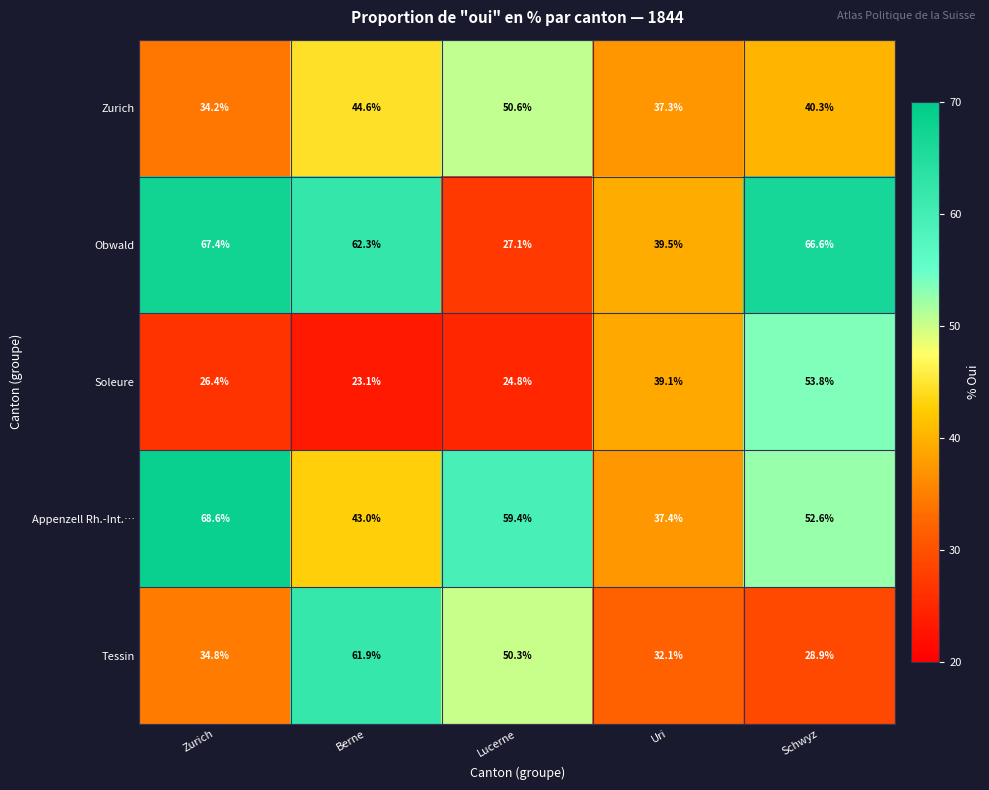

Reading left to right, list all the values displayed in this chart.

Zurich: Zurich=34.2	Berne=44.6	Lucerne=50.6	Uri=37.3	Schwyz=40.3
Obwald: Zurich=67.4	Berne=62.3	Lucerne=27.1	Uri=39.5	Schwyz=66.6
Soleure: Zurich=26.4	Berne=23.1	Lucerne=24.8	Uri=39.1	Schwyz=53.8
Appenzell Rh.-Int.…: Zurich=68.6	Berne=43.0	Lucerne=59.4	Uri=37.4	Schwyz=52.6
Tessin: Zurich=34.8	Berne=61.9	Lucerne=50.3	Uri=32.1	Schwyz=28.9